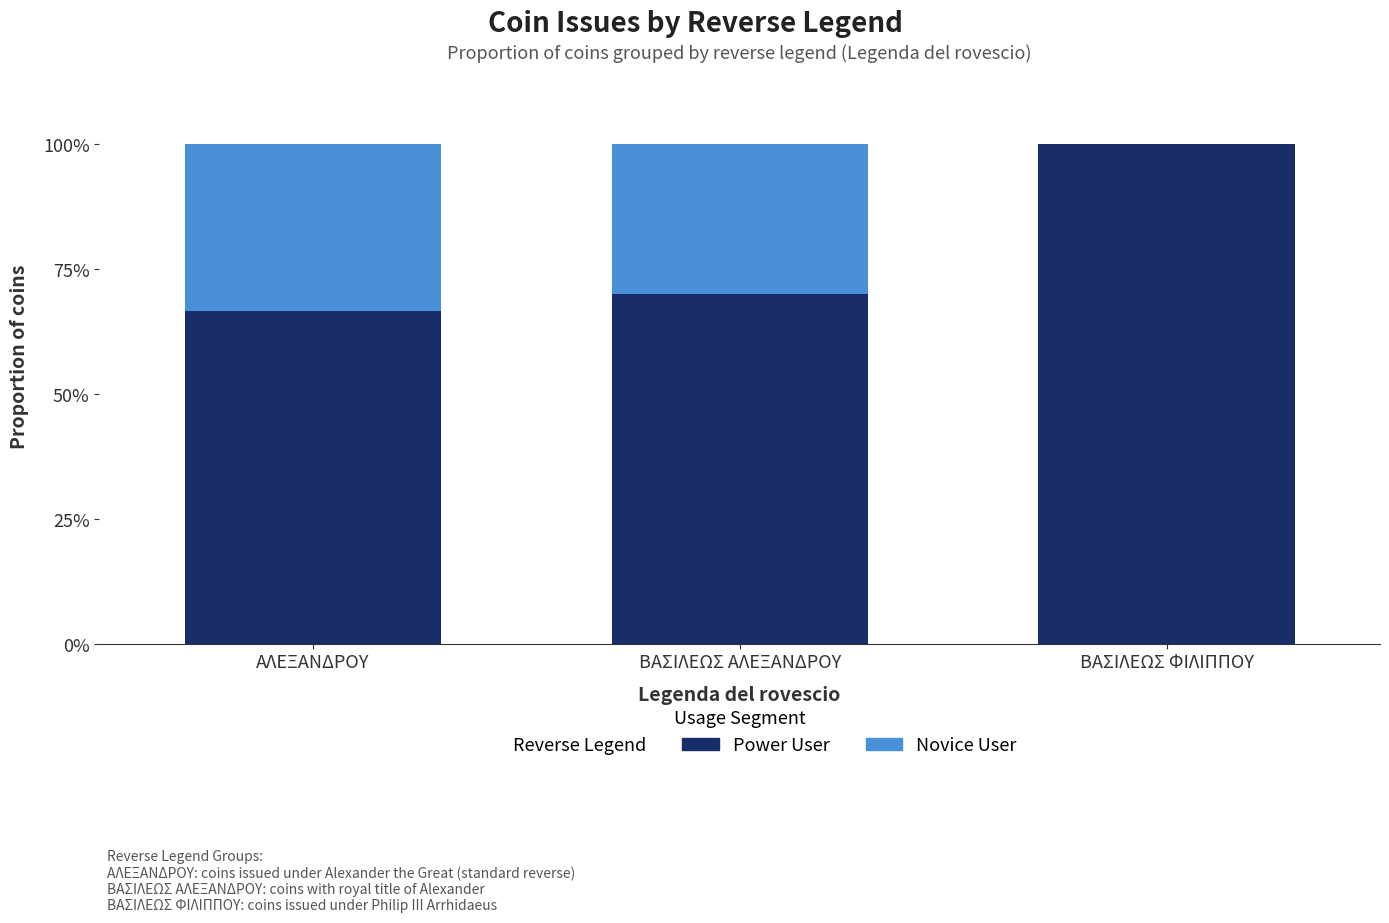

What is the sum of all Power User values?

236.7